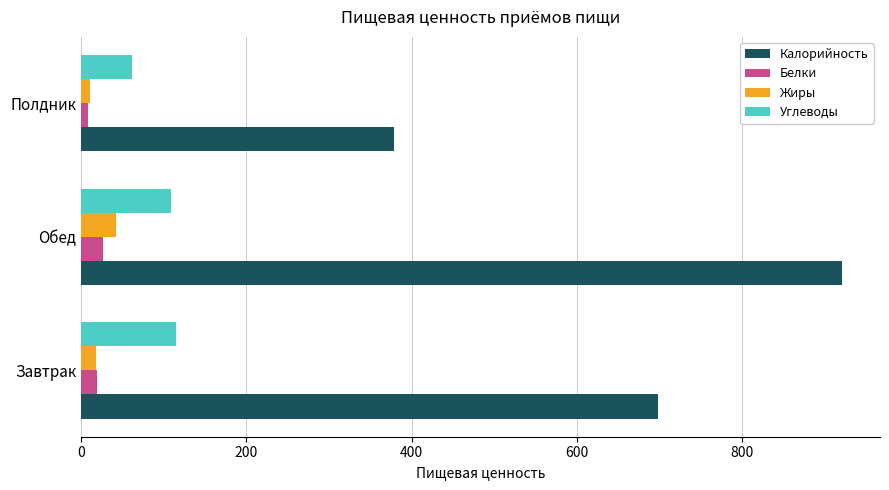

How many data points does each series have?

3